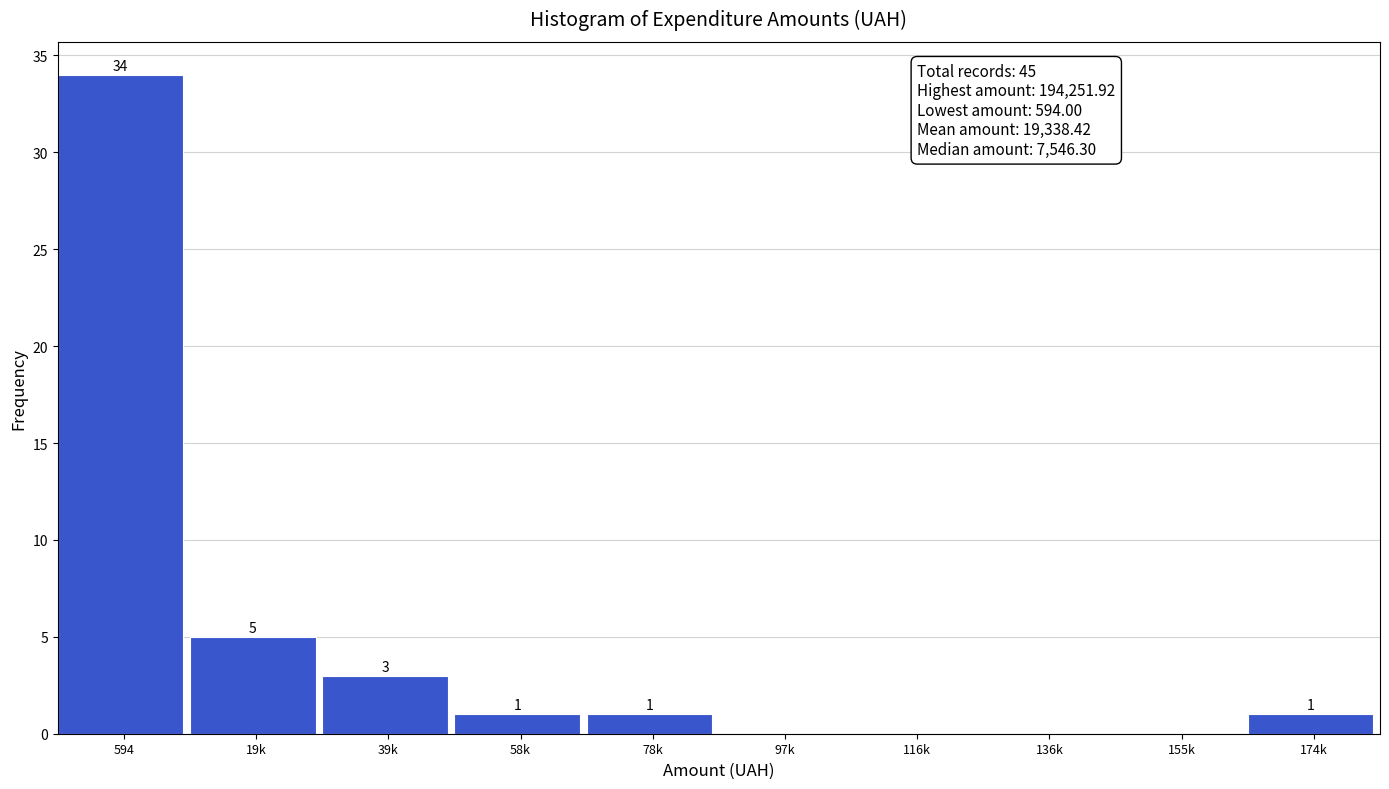

Reading right to left, transcribe all the data shown in this chart.

174k=1	155k=0	136k=0	116k=0	97k=0	78k=1	58k=1	39k=3	19k=5	594=34